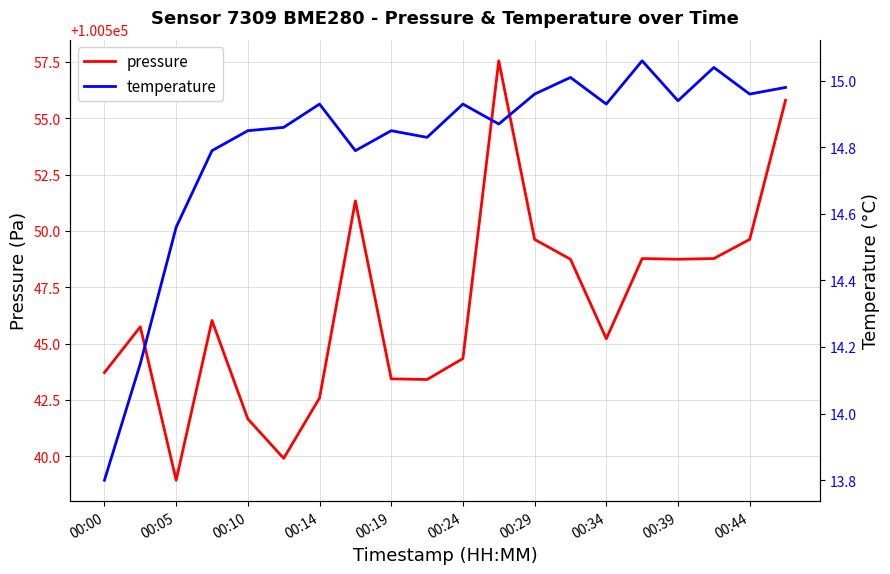

How many interior local valleys does the pressure series have?

5